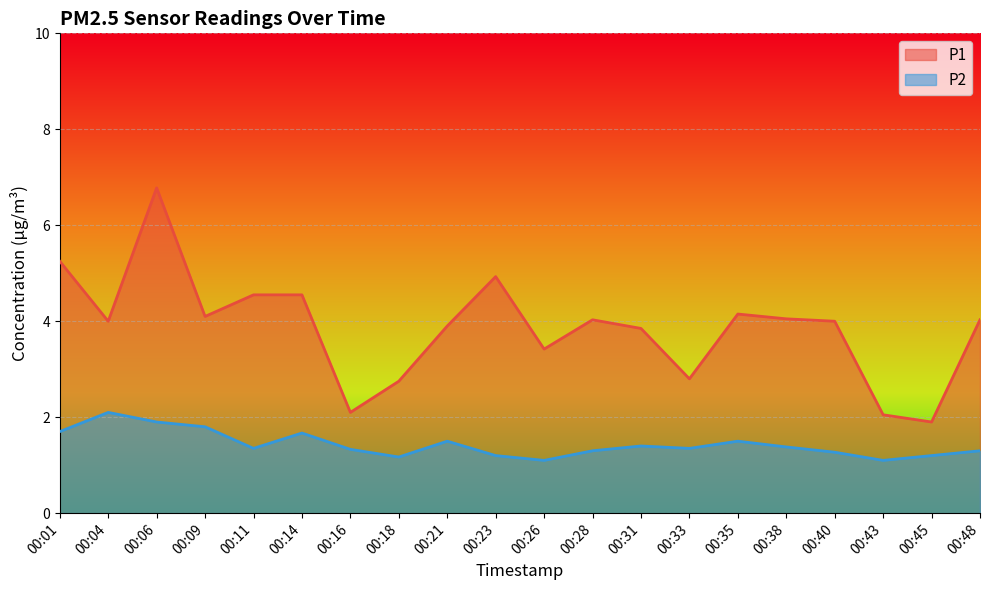

What is the sum of all P1 values?

77.2